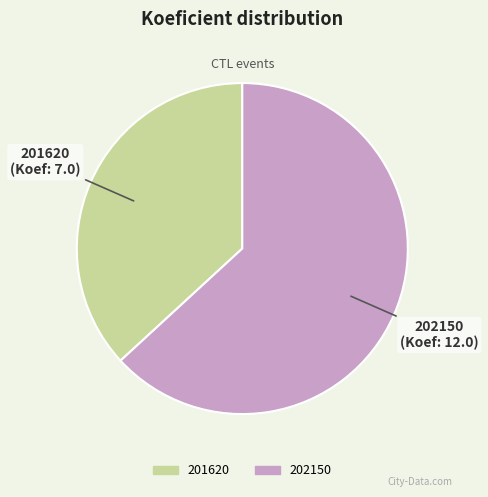

What is the ratio of the value at 202150 to the value at 201620?

1.7